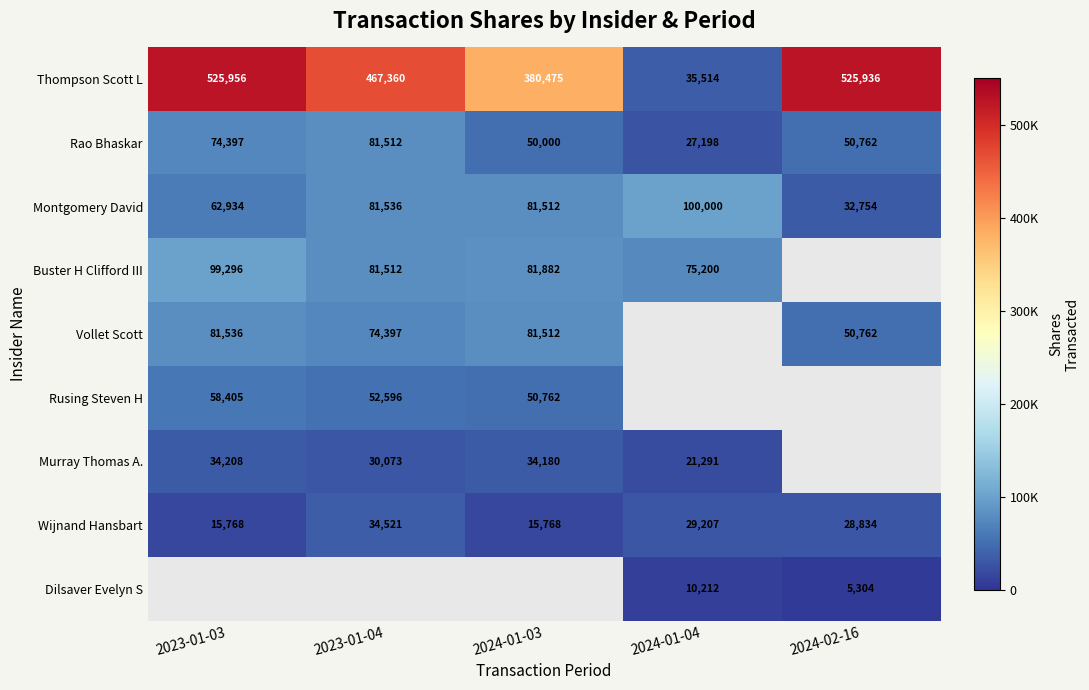

Rank the categories by Rao Bhaskar value from highest to lowest.

2023-01-04, 2023-01-03, 2024-02-16, 2024-01-03, 2024-01-04